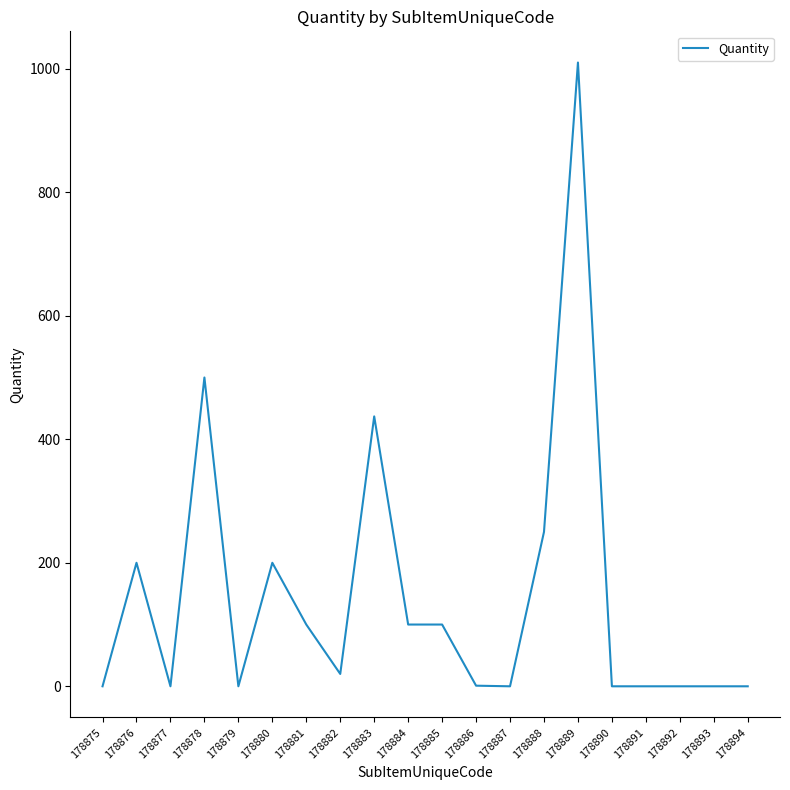

At which category does the data reach its first local valley?

178877